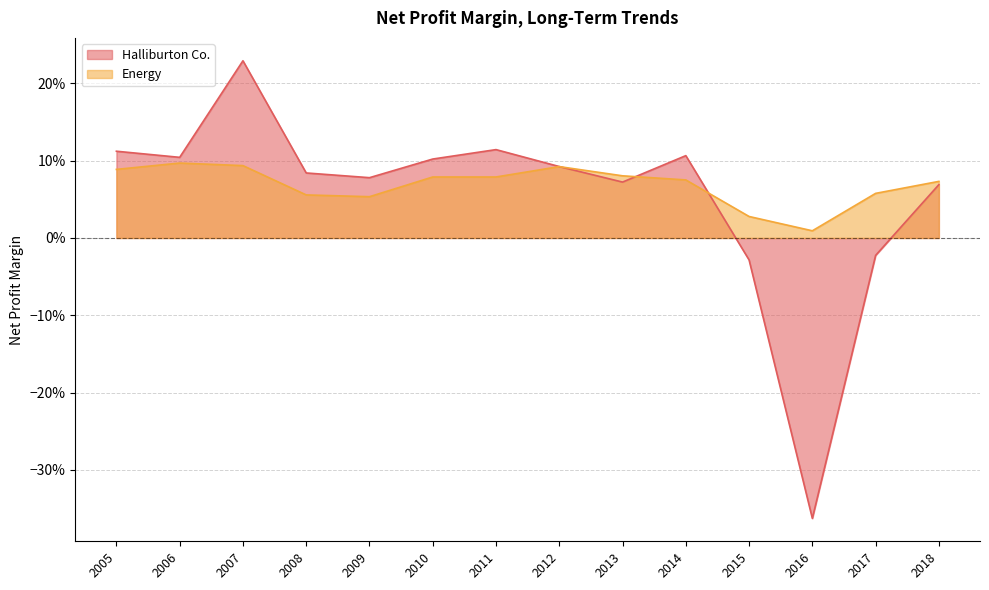

Between 2006 and 2012, which is larger?

2006